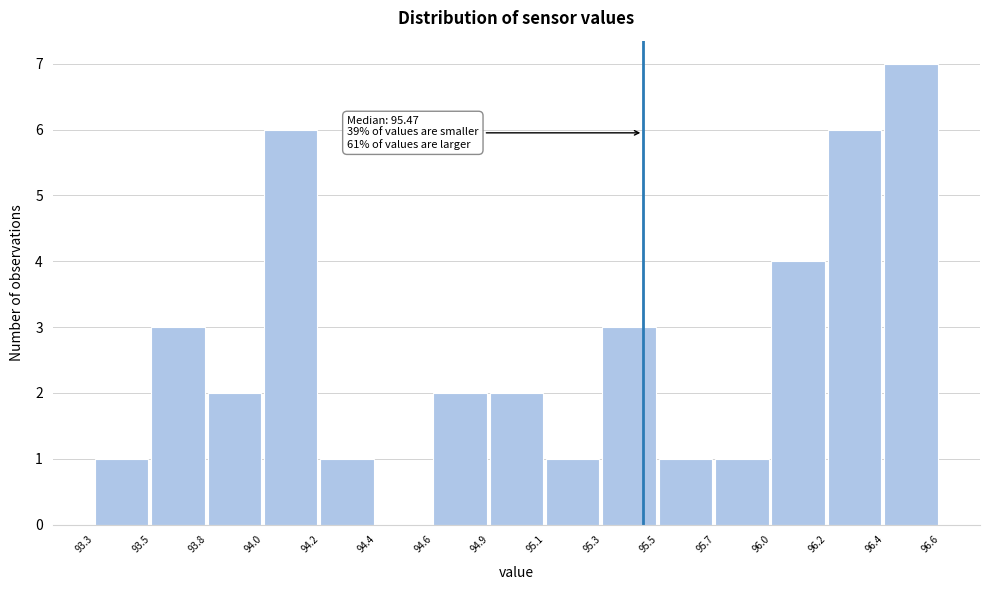

Reading right to left, what are all the values shown in this chart?

96.4=7	96.2=6	96.0=4	95.7=1	95.5=1	95.3=3	95.1=1	94.9=2	94.6=2	94.4=0	94.2=1	94.0=6	93.8=2	93.5=3	93.3=1